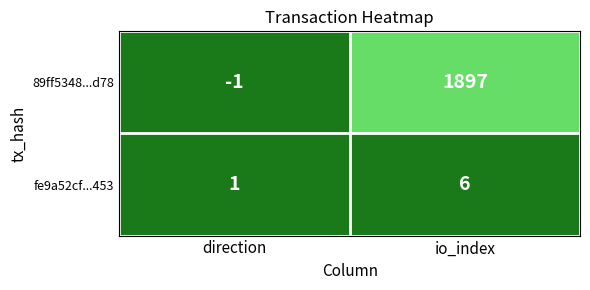

Reading left to right, transcribe all the data shown in this chart.

89ff5348...d78: direction=-1	io_index=1897
fe9a52cf...453: direction=1	io_index=6